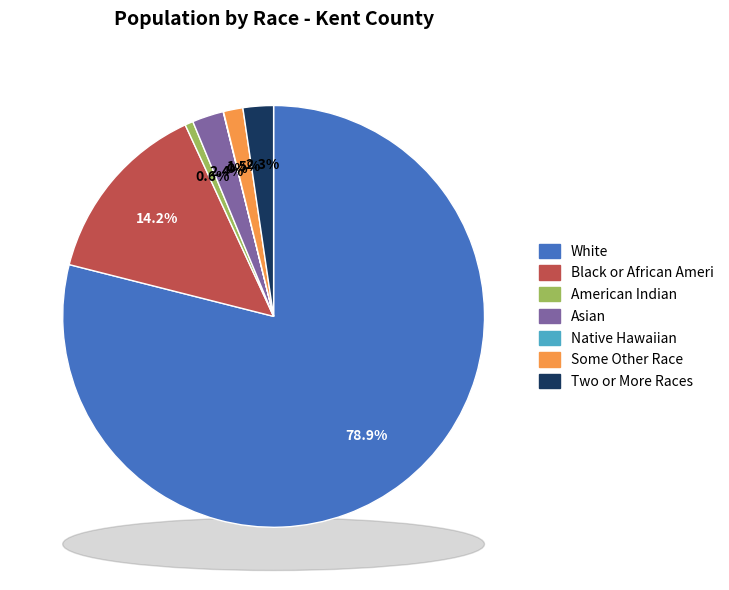

To the nearest percent, what portion does Some Other Race alone represent?

1%